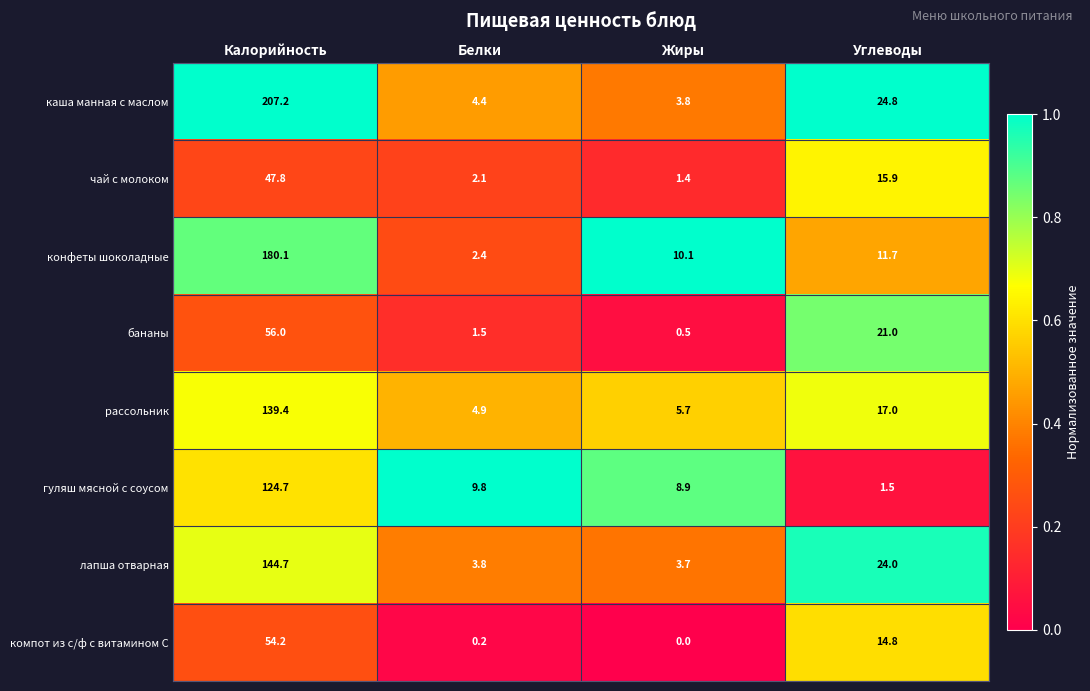

Is the value of рассольник at Углеводы greater than the value of компот из с/ф с витамином С at Белки?

Yes